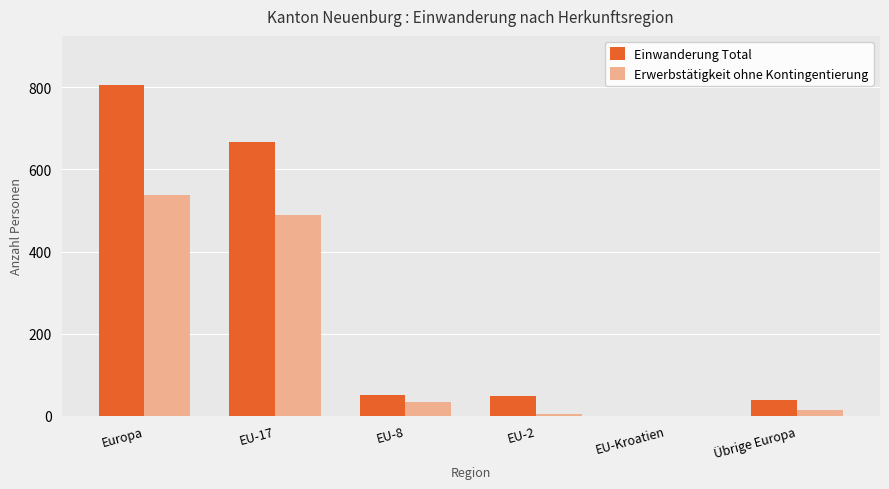

The value of Einwanderung Total at EU-17 is 668. True or false?

True